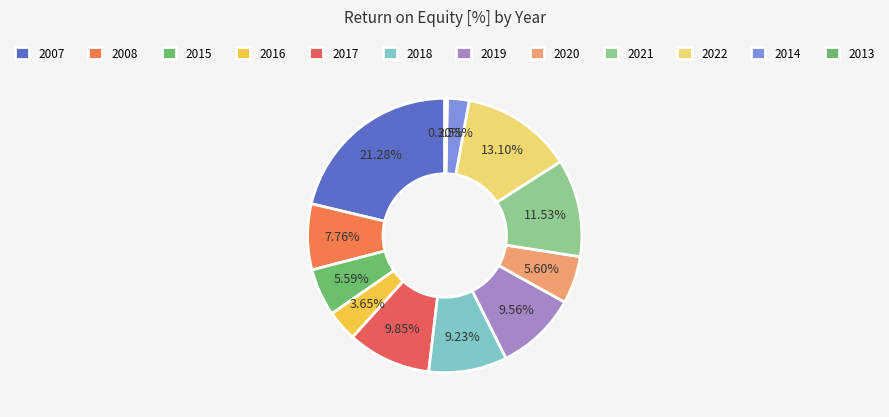

How many segments does this pie chart have?

12